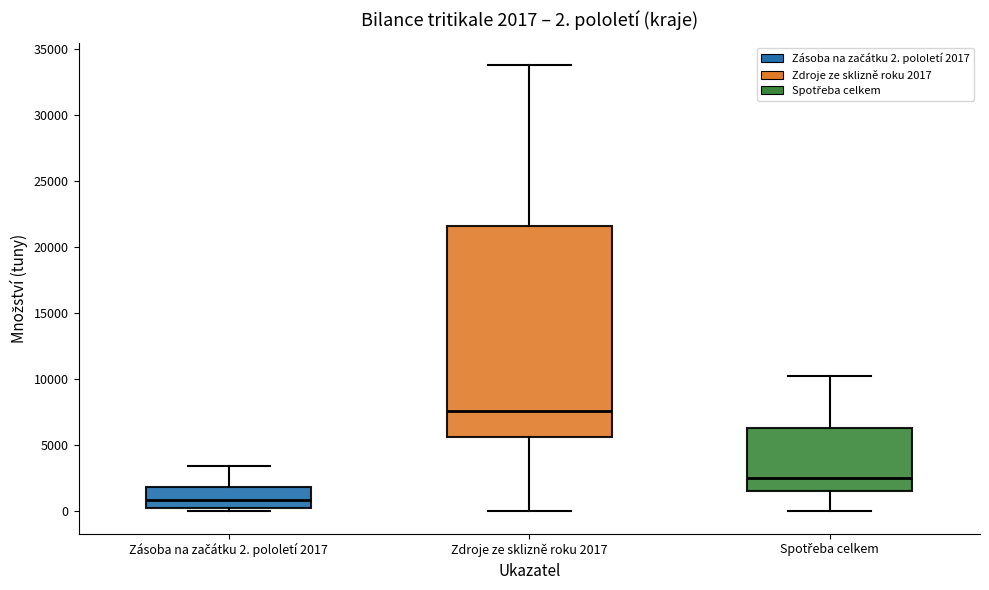

Which box has the lowest median line?

Zásoba na začátku 2. pololetí 2017